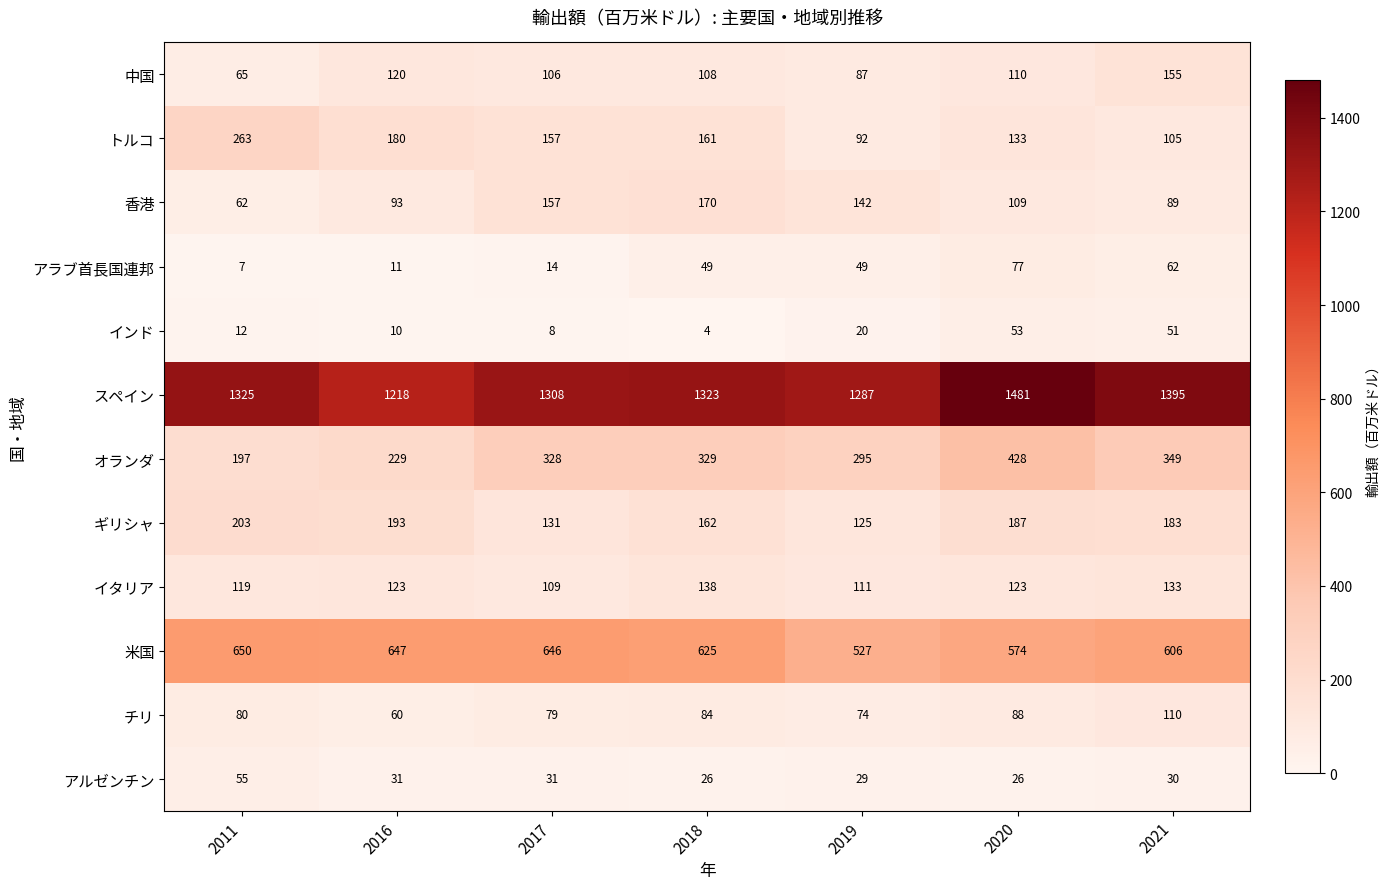

Is it true that インド equals 13 at 2017?

False